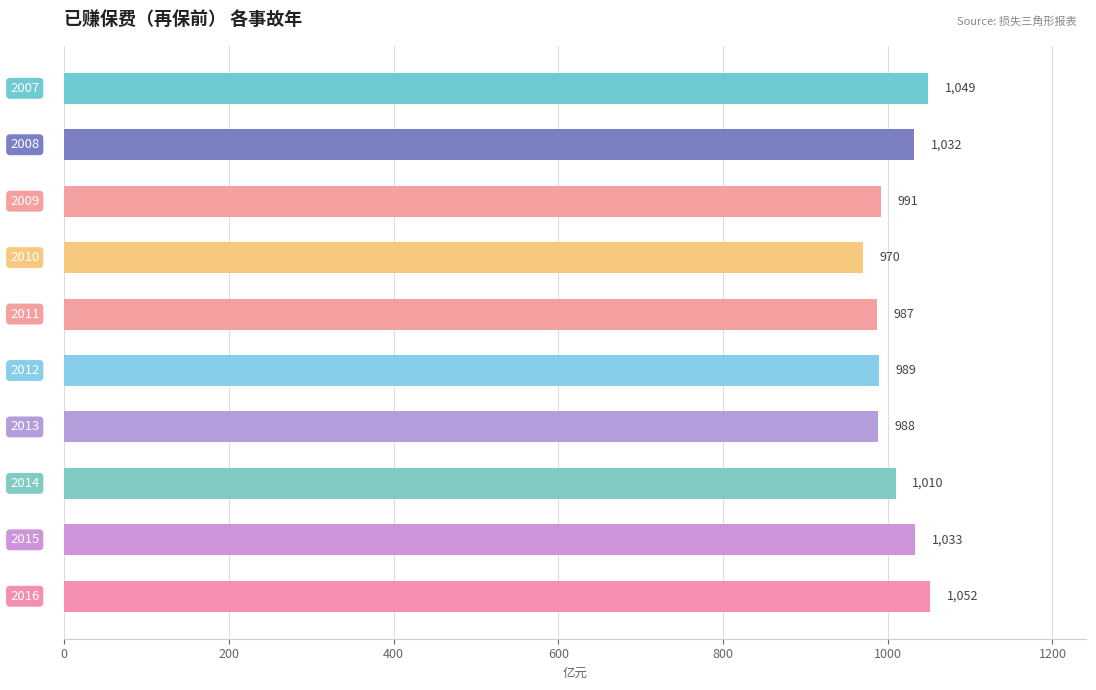

What is the minimum value shown in the chart?

969.7